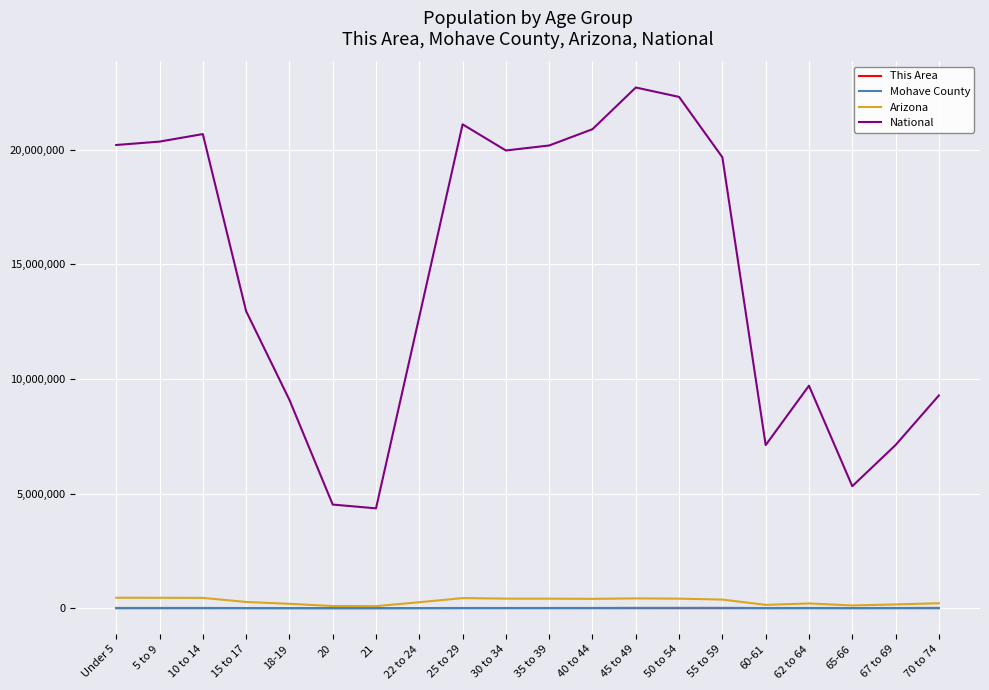

What is the difference between the maximum and minimum values in the Mohave County series?

13378